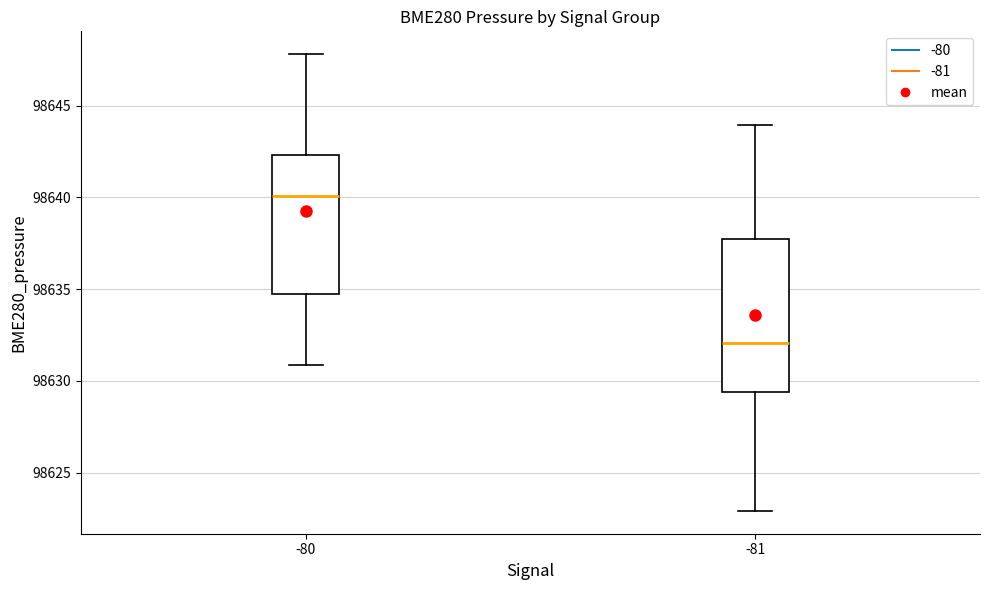

Where is the lower edge of the box at x = -81 on the y-axis? The values are not printed on the chart, so give them approximately, as read against the axis.

98629.5